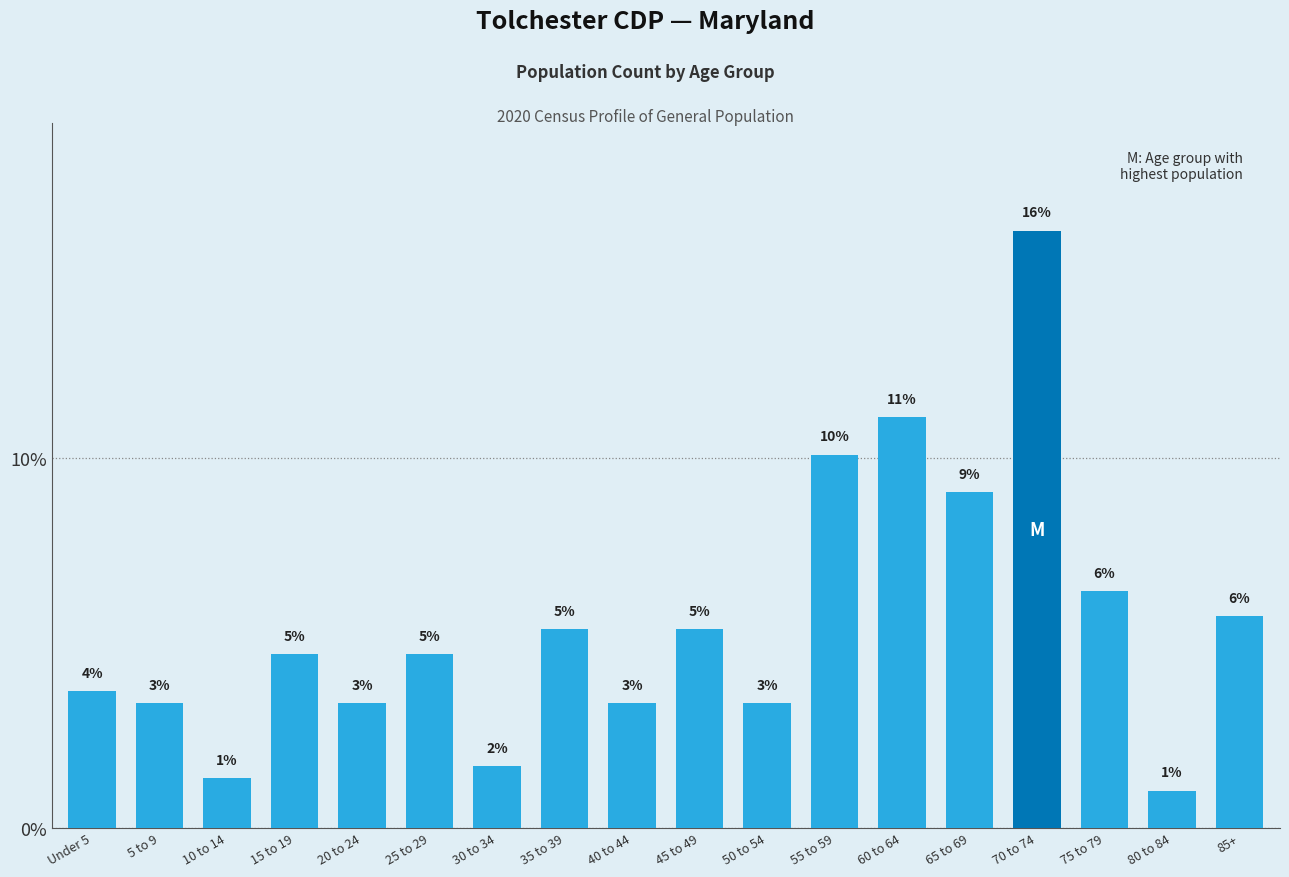

Reading left to right, list all the values displayed in this chart.

0.0	0.0	0.0	0.0	0.0	0.0	0.0	0.1	0.0	0.1	0.0	0.1	0.1	0.1	0.2	0.1	0.0	0.1